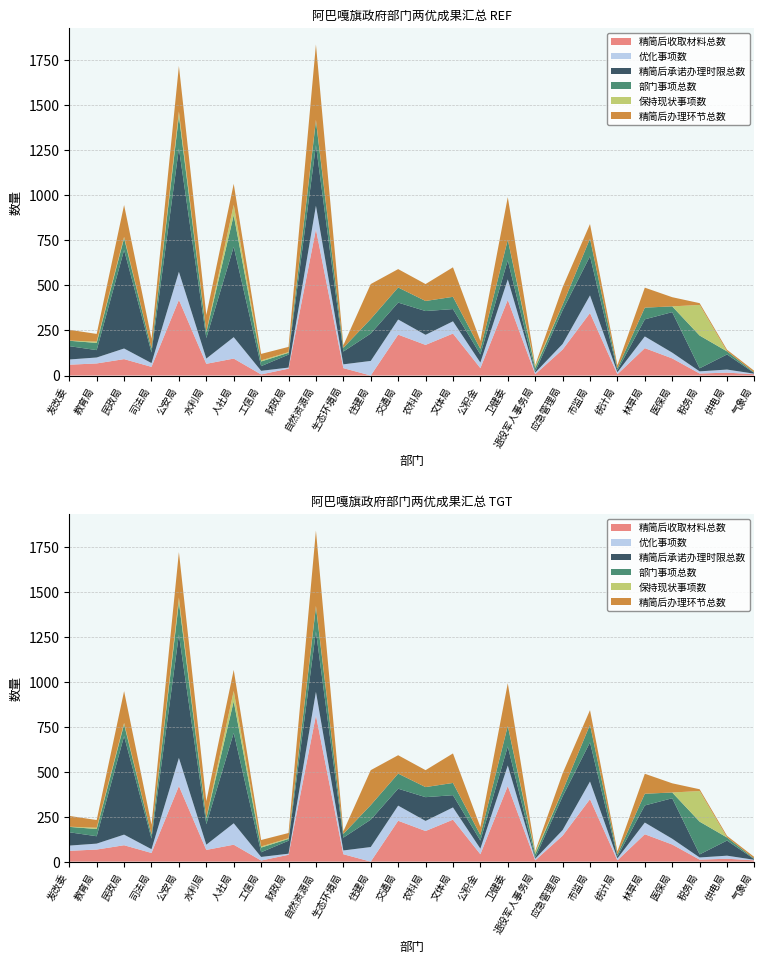

Reading left to right, list all the values displayed in this chart.

精简后收取材料总数: 60.0	67.0	91.0	48.0	420.0	65.0	94.0	6.0	38.0	812.0	41.0	0.0	227.0	170.0	233.0	41.0	420.0	7.0	144.0	347.0	7.0	152.0	95.0	11.0	16.0	7.0
优化事项数: 29.0	33.0	59.0	21.0	156.0	29.0	119.0	20.0	6.0	131.0	21.0	81.0	84.0	56.0	68.0	31.0	114.0	9.0	31.0	98.0	11.0	65.0	32.0	12.0	17.0	3.0
精简后承诺办理时限总数: 74.0	41.0	547.0	59.0	685.5	114.0	502.0	26.0	72.0	336.0	71.0	152.0	94.0	132.0	68.0	45.0	106.0	6.0	187.0	217.5	11.0	95.0	225.0	17.0	84.0	3.0
部门事项总数: 30.0	40.0	66.0	21.0	180.0	32.0	176.0	26.0	10.0	136.0	21.0	81.0	84.0	56.0	68.0	31.0	114.0	20.0	31.0	98.0	11.0	65.0	32.0	182.0	17.0	3.0
保持现状事项数: 1.0	7.0	7.0	0.0	25.0	3.0	57.0	6.0	4.0	5.0	0.0	0.0	0.0	0.0	0.0	0.0	0.0	11.0	0.0	0.0	0.0	0.0	0.0	170.0	0.0	0.0
精简后办理环节总数: 60.0	43.0	177.0	56.0	253.0	93.0	117.0	36.0	29.0	419.0	14.0	194.0	102.0	94.0	164.0	44.0	237.0	5.0	97.0	81.0	17.0	111.0	51.0	10.0	9.0	9.0